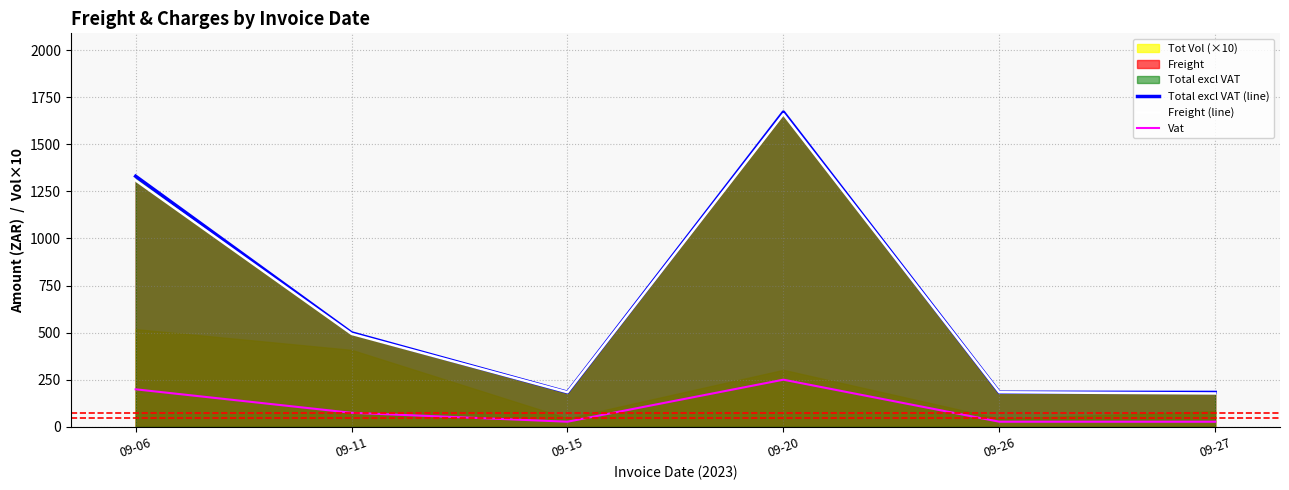

At which label does Vat first exceed 74?

09-06